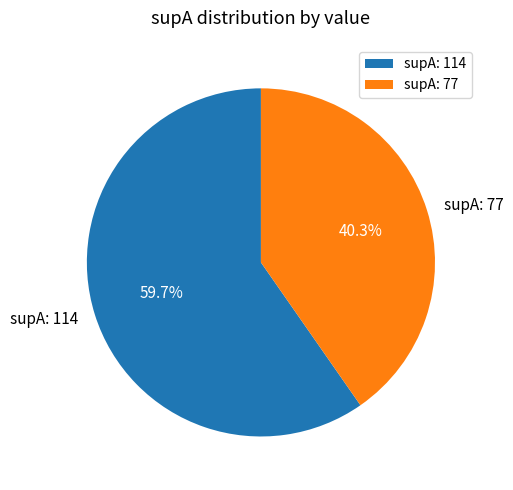

Between supA: 77 and supA: 114, which is larger?

supA: 114